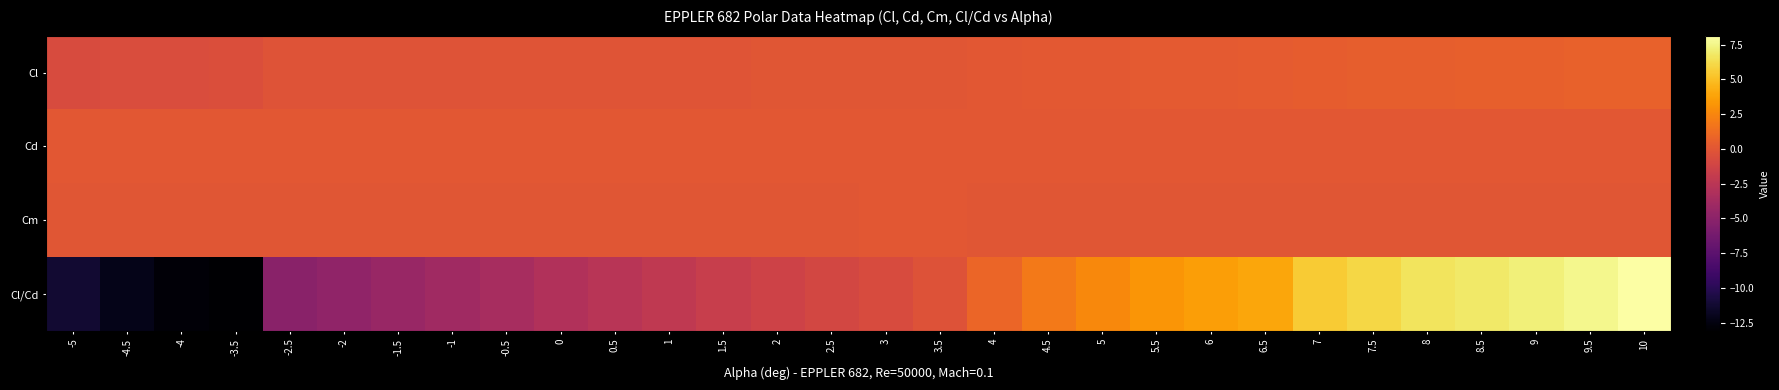

Reading left to right, list all the values displayed in this chart.

Cl: -5=-0.7	-4.5=-0.6	-4=-0.6	-3.5=-0.6	-2.5=-0.2	-2=-0.2	-1.5=-0.2	-1=-0.2	-0.5=-0.1	0=-0.1	0.5=-0.1	1=-0.1	1.5=-0.1	2=-0.1	2.5=-0.0	3=-0.0	3.5=-0.0	4=0.0	4.5=0.1	5=0.2	5.5=0.2	6=0.2	6.5=0.3	7=0.4	7.5=0.4	8=0.5	8.5=0.5	9=0.6	9.5=0.6	10=0.7
Cd: -5=0.1	-4.5=0.1	-4=0.0	-3.5=0.0	-2.5=0.0	-2=0.0	-1.5=0.0	-1=0.0	-0.5=0.0	0=0.0	0.5=0.0	1=0.0	1.5=0.0	2=0.0	2.5=0.0	3=0.0	3.5=0.0	4=0.1	4.5=0.1	5=0.1	5.5=0.1	6=0.1	6.5=0.1	7=0.1	7.5=0.1	8=0.1	8.5=0.1	9=0.1	9.5=0.1	10=0.1
Cm: -5=-0.0	-4.5=-0.0	-4=-0.0	-3.5=-0.0	-2.5=-0.0	-2=-0.0	-1.5=-0.0	-1=-0.0	-0.5=-0.0	0=-0.0	0.5=-0.0	1=0.0	1.5=0.0	2=0.0	2.5=0.0	3=0.0	3.5=0.0	4=0.0	4.5=0.0	5=0.0	5.5=-0.0	6=-0.0	6.5=-0.0	7=-0.0	7.5=-0.0	8=-0.0	8.5=-0.0	9=-0.0	9.5=-0.0	10=-0.0
Cl/Cd: -5=-11.2	-4.5=-12.2	-4=-12.8	-3.5=-13.1	-2.5=-5.1	-2=-4.8	-1.5=-4.4	-1=-3.9	-0.5=-3.5	0=-3.0	0.5=-2.6	1=-2.2	1.5=-1.8	2=-1.4	2.5=-1.0	3=-0.7	3.5=-0.3	4=0.9	4.5=1.9	5=2.6	5.5=3.2	6=3.6	6.5=4.0	7=5.5	7.5=6.0	8=6.6	8.5=6.8	9=7.2	9.5=7.6	10=8.1